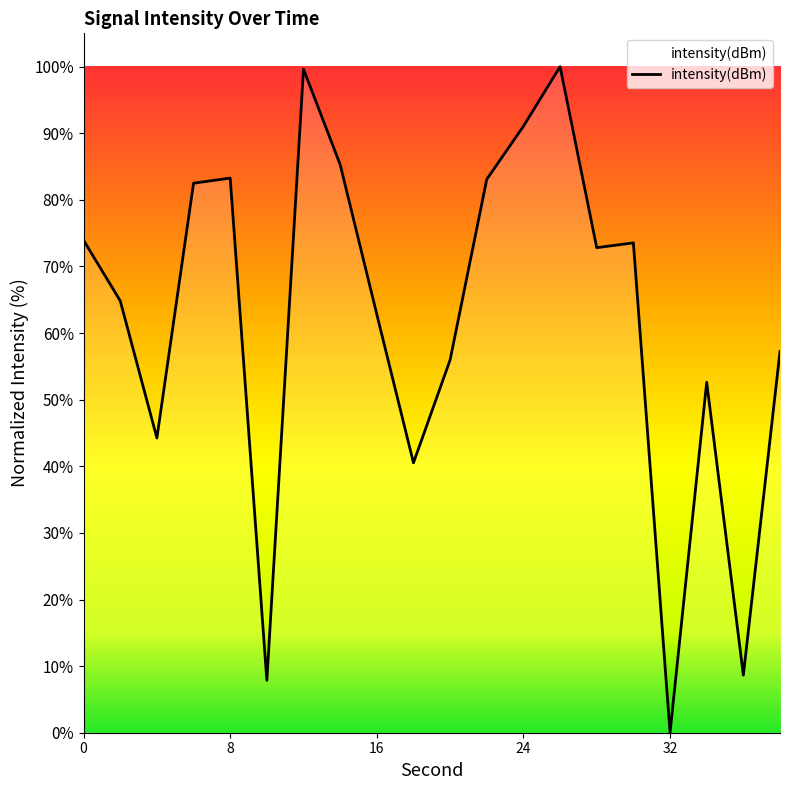

What is the difference between the maximum and minimum values?

100.0